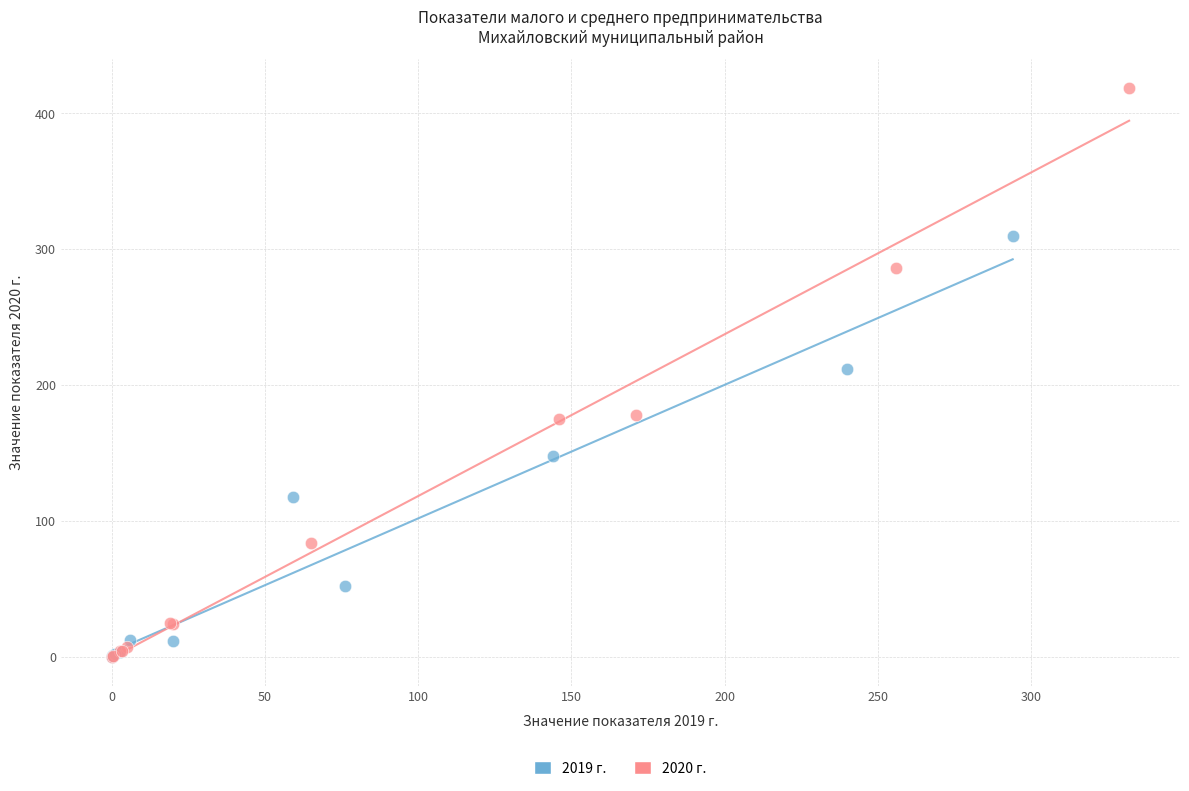

Which series contains the highest Y value?

2020 г.